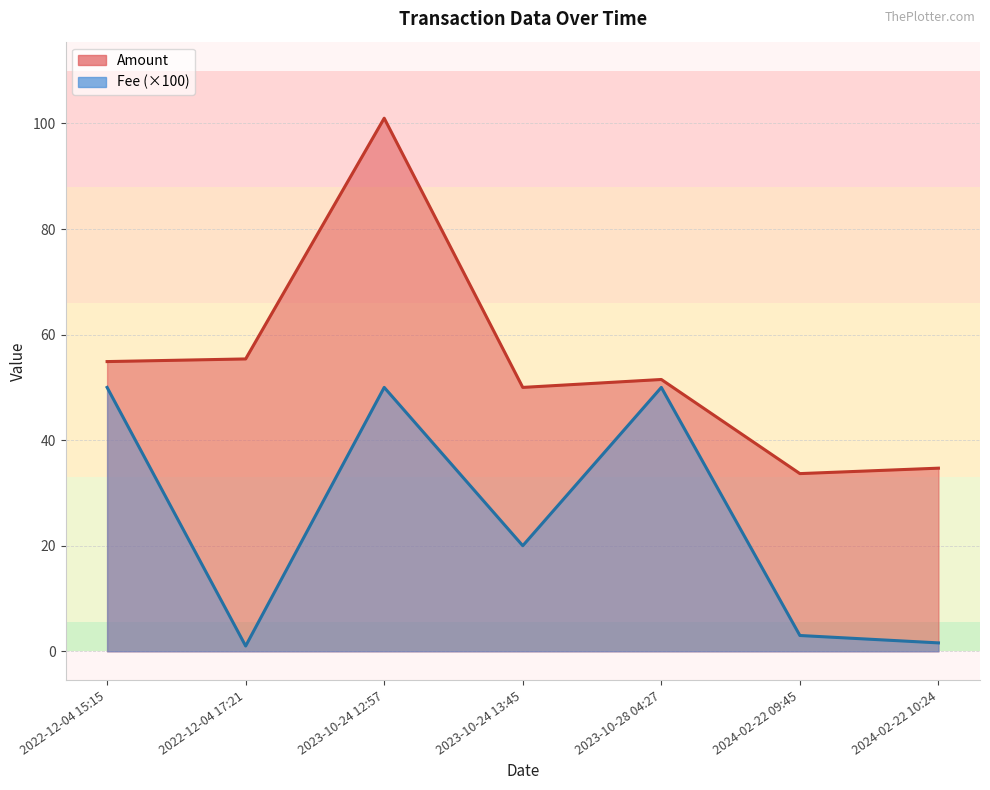

Rank the categories by Amount value from lowest to highest.

2024-02-22 09:45, 2024-02-22 10:24, 2023-10-24 13:45, 2023-10-28 04:27, 2022-12-04 15:15, 2022-12-04 17:21, 2023-10-24 12:57